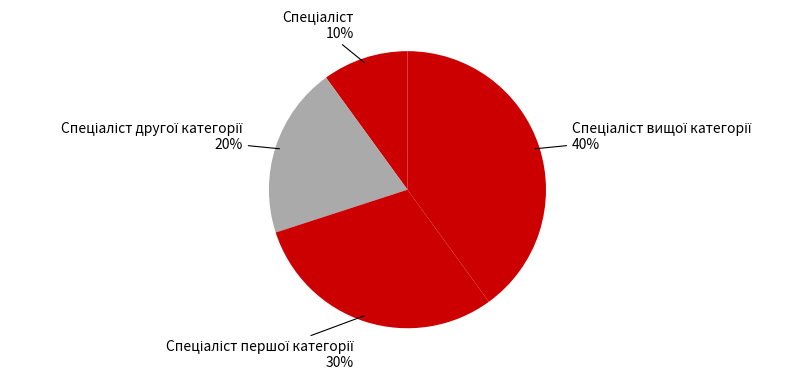

Which slice is the largest?

Спеціаліст вищої категорії